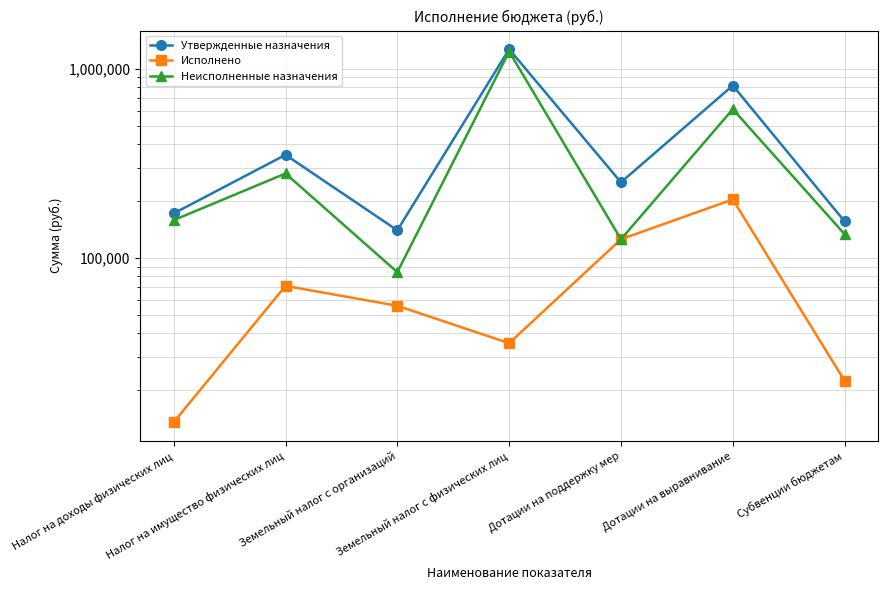

What are all the series names shown in the legend?

Утвержденные назначения, Исполнено, Неисполненные назначения